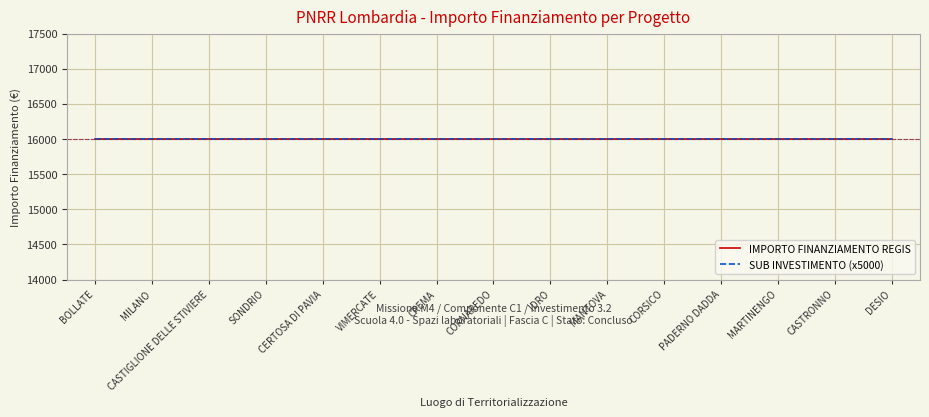

Which category has the lowest value in the 3.1 Scuola series?

BOLLATE